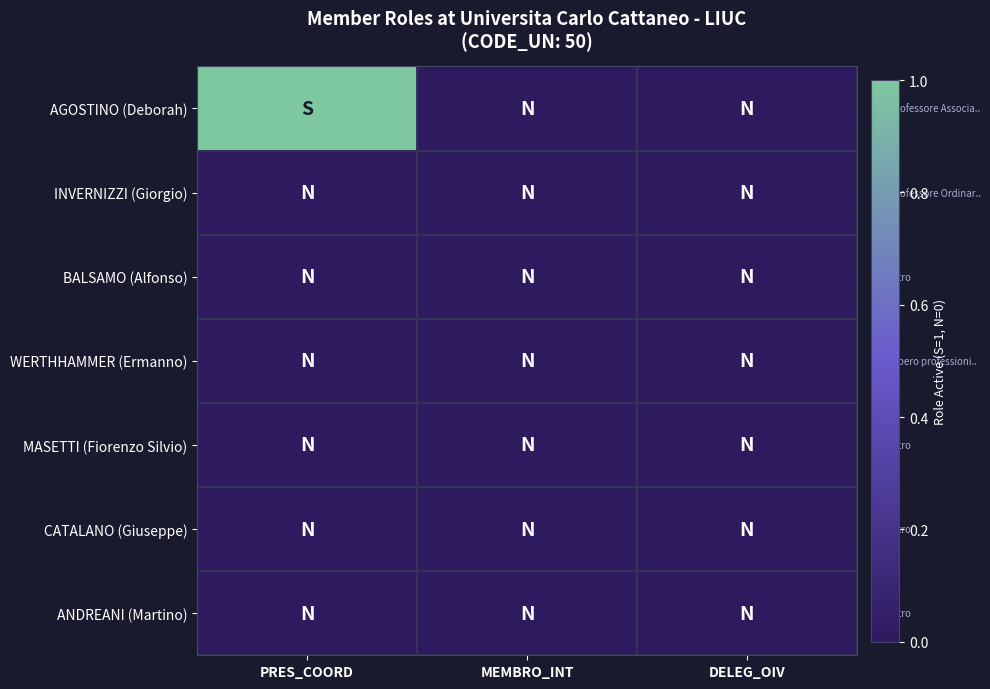

Reading left to right, list all the values displayed in this chart.

AGOSTINO (Deborah): PRES_COORD=1	MEMBRO_INT=0	DELEG_OIV=0
INVERNIZZI (Giorgio): PRES_COORD=0	MEMBRO_INT=0	DELEG_OIV=0
BALSAMO (Alfonso): PRES_COORD=0	MEMBRO_INT=0	DELEG_OIV=0
WERTHHAMMER (Ermanno): PRES_COORD=0	MEMBRO_INT=0	DELEG_OIV=0
MASETTI (Fiorenzo Silvio): PRES_COORD=0	MEMBRO_INT=0	DELEG_OIV=0
CATALANO (Giuseppe): PRES_COORD=0	MEMBRO_INT=0	DELEG_OIV=0
ANDREANI (Martino): PRES_COORD=0	MEMBRO_INT=0	DELEG_OIV=0